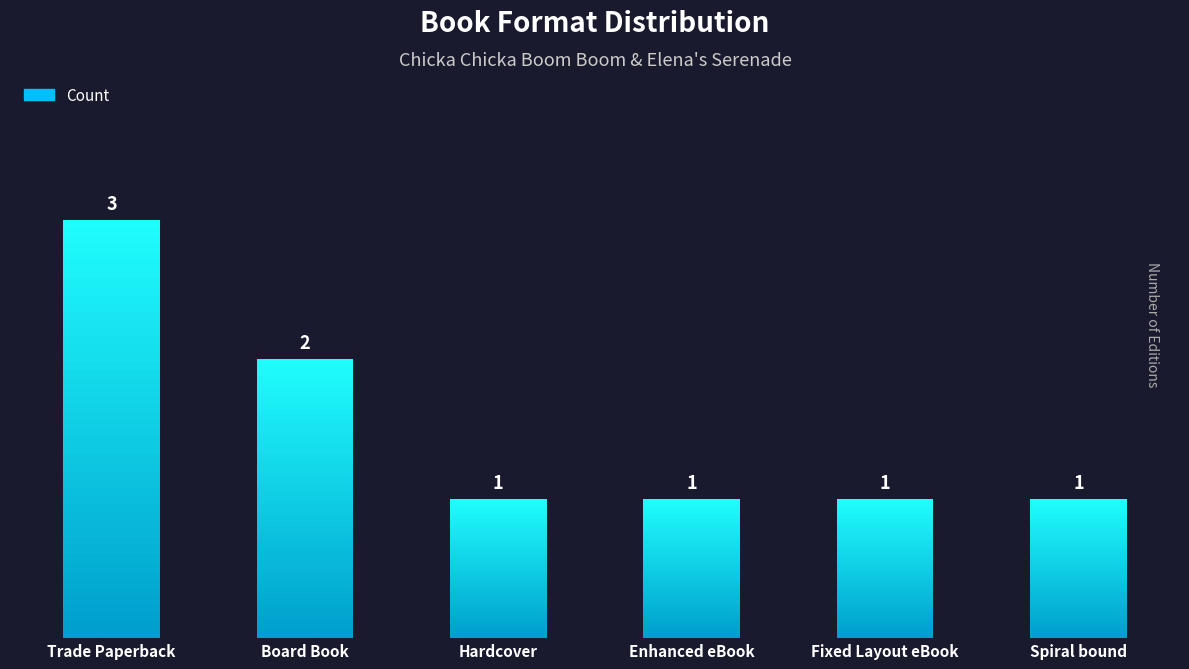

The value at Hardcover is 1. True or false?

True